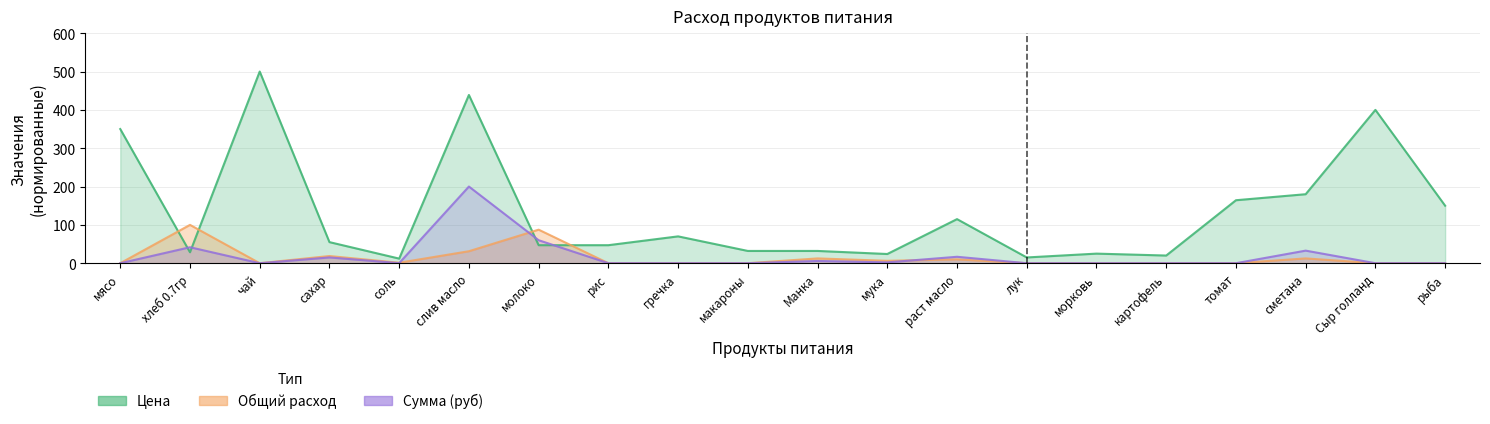

Rank the series by their maximum value, from highest to lowest.

Цена, Сумма (руб), Общий расход